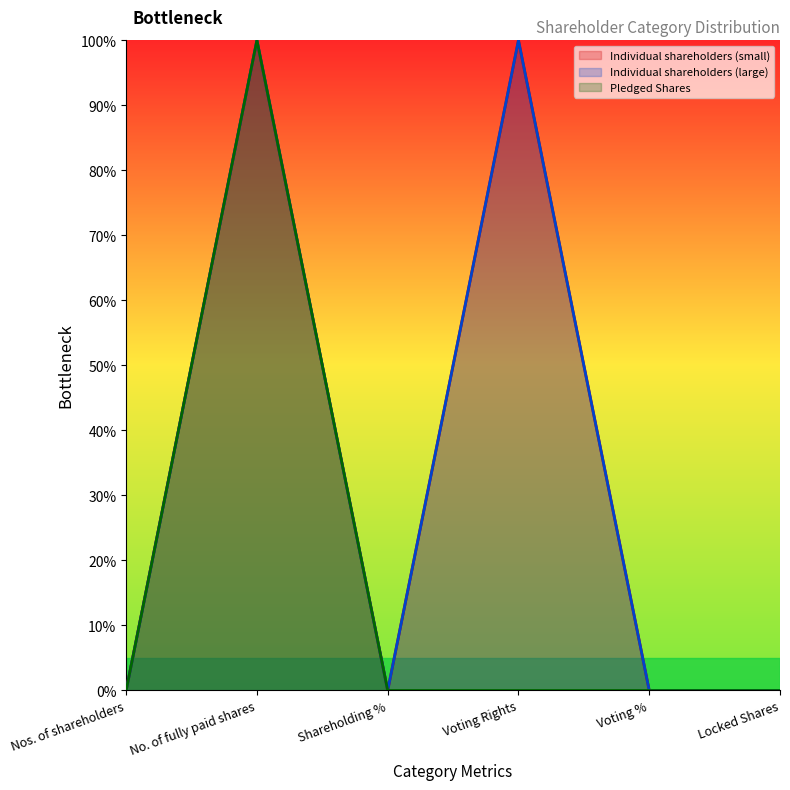

Reading left to right, extract all data points from this chart.

Individual shareholders (small): 0.1	100.0	0.0	100.0	0.0	0.0
Individual shareholders (large): 0.0	100.0	0.0	100.0	0.0	0.0
Pledged Shares: 0.0	100.0	0.0	0.0	0.0	0.0